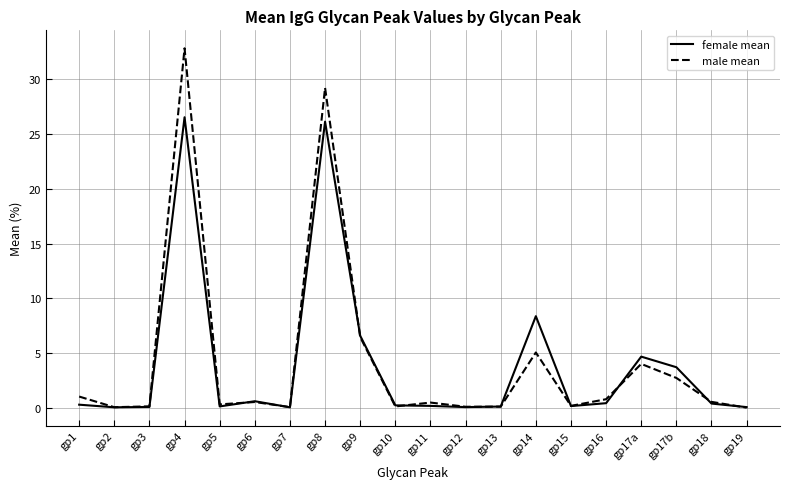

What is the difference between the female mean values at gp8 and gp13?

26.0